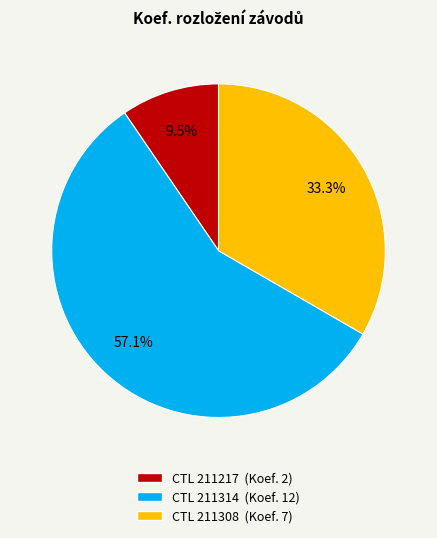

To the nearest percent, what is the difference between the largest and smallest slice percentages?

48%